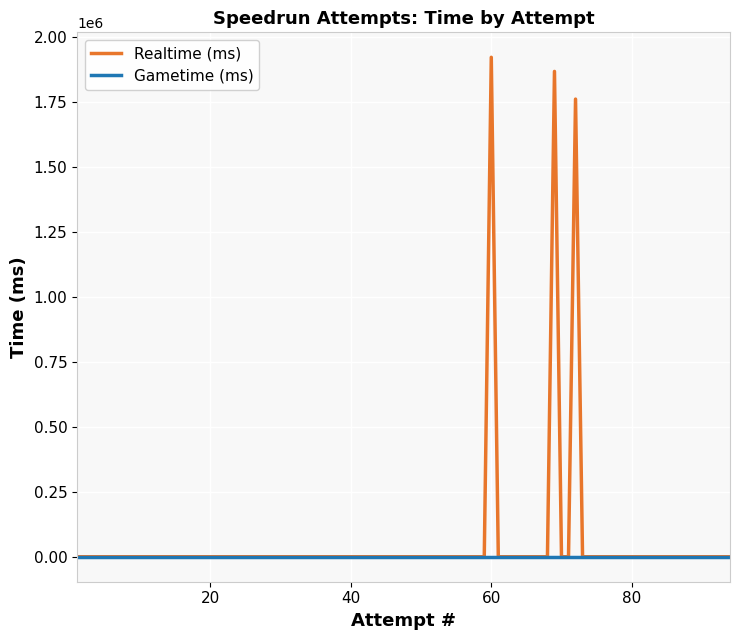

What is the greatest value displayed?

1920765